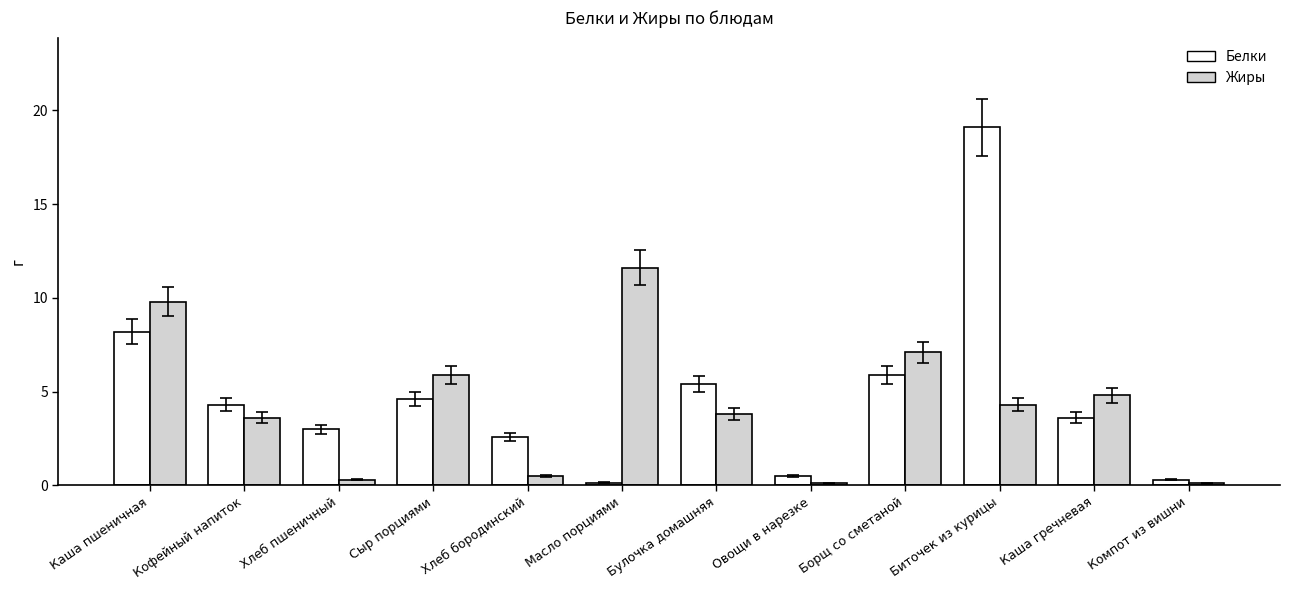

Which series has the largest total across all categories?

Белки